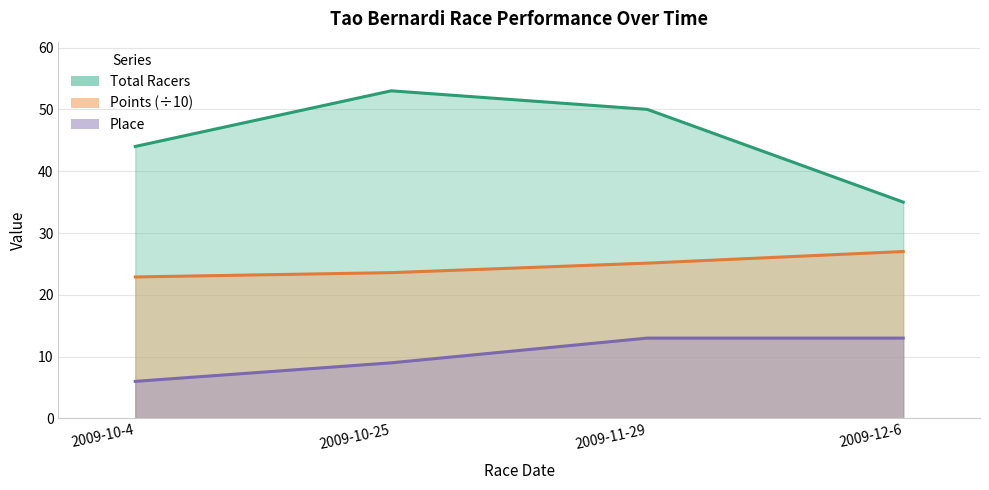

What is the label of the 4th point from the right?

2009-10-4